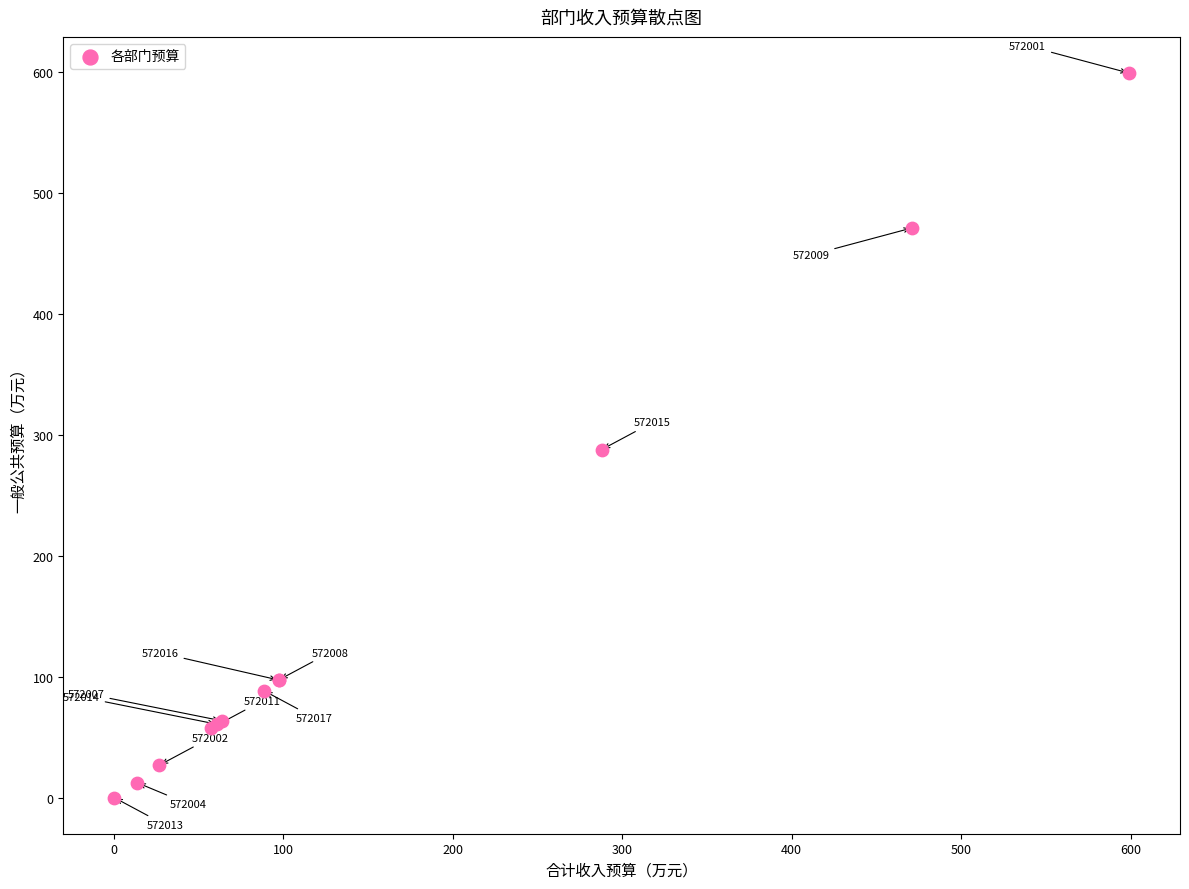

What Y value in the scatter plot is closest to 299?

287.8